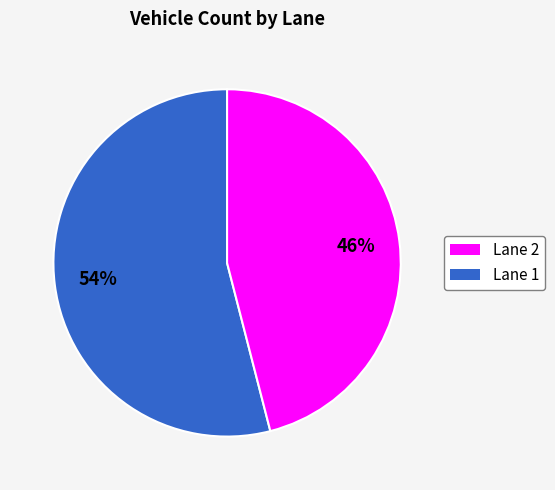

What is the majority slice?

Lane 2